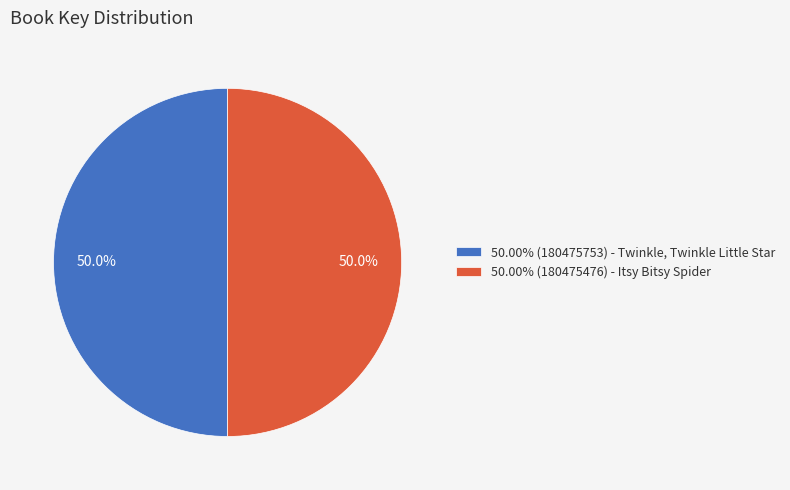

What is the ratio of the value at 50.00% (180475753) - Twinkle, Twinkle Little Star to the value at 50.00% (180475476) - Itsy Bitsy Spider?

1.0